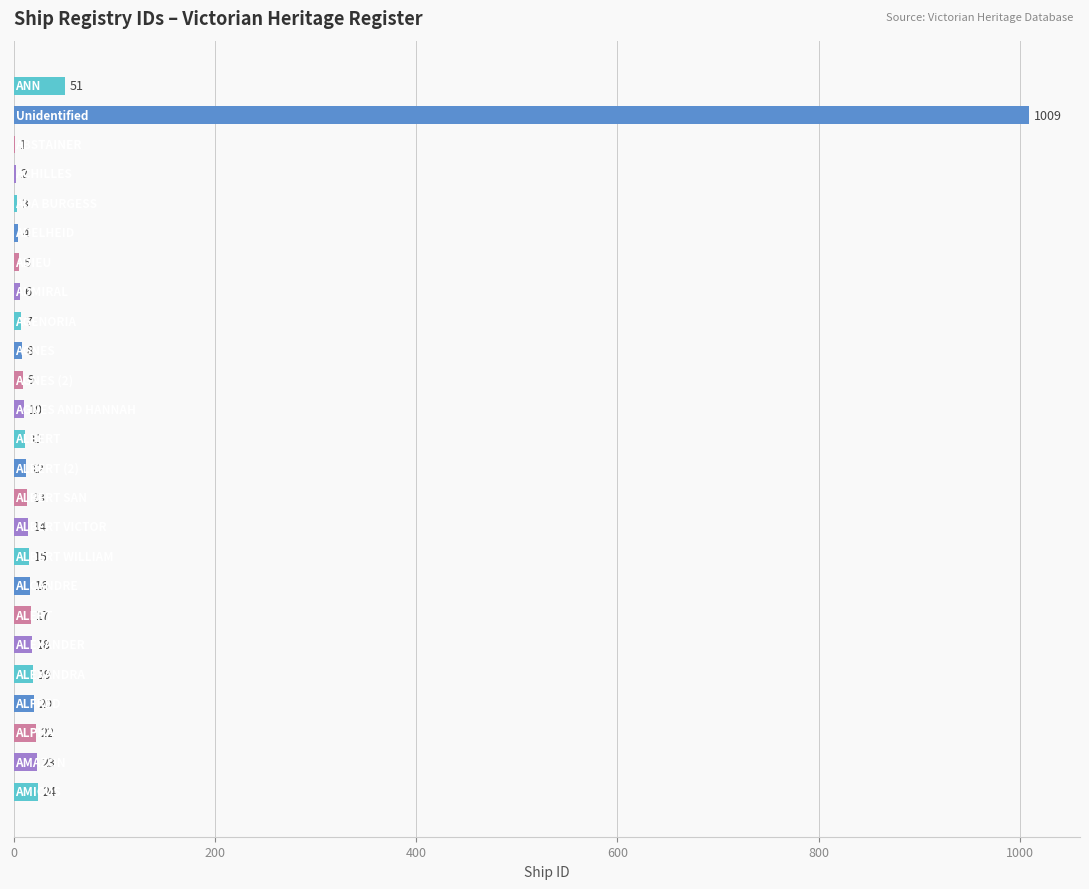

What is the greatest value displayed?

1009